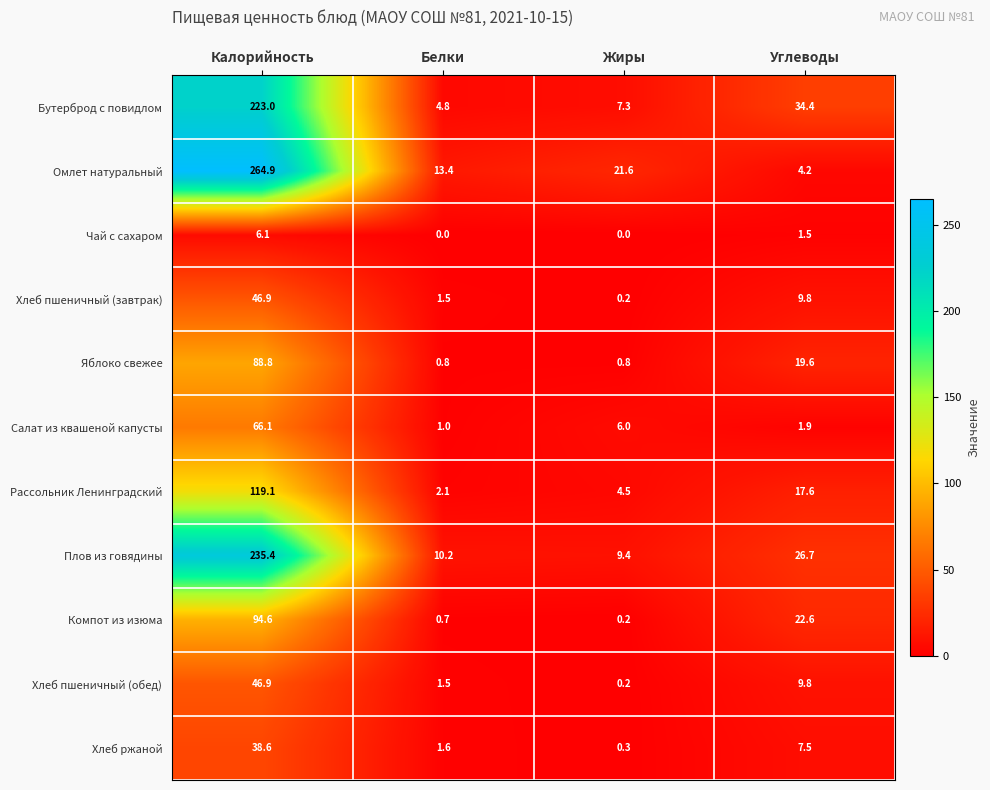

What is the total value across all series at Белки?

37.6